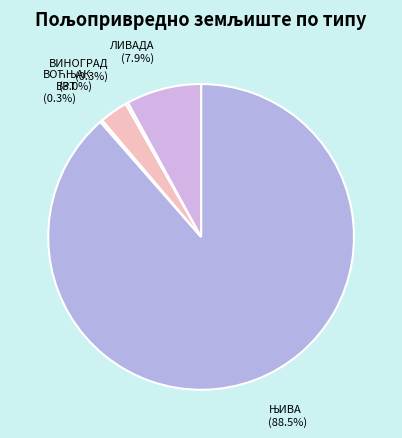

What percentage is NOT represented by ЛИВАДА?

92.1%